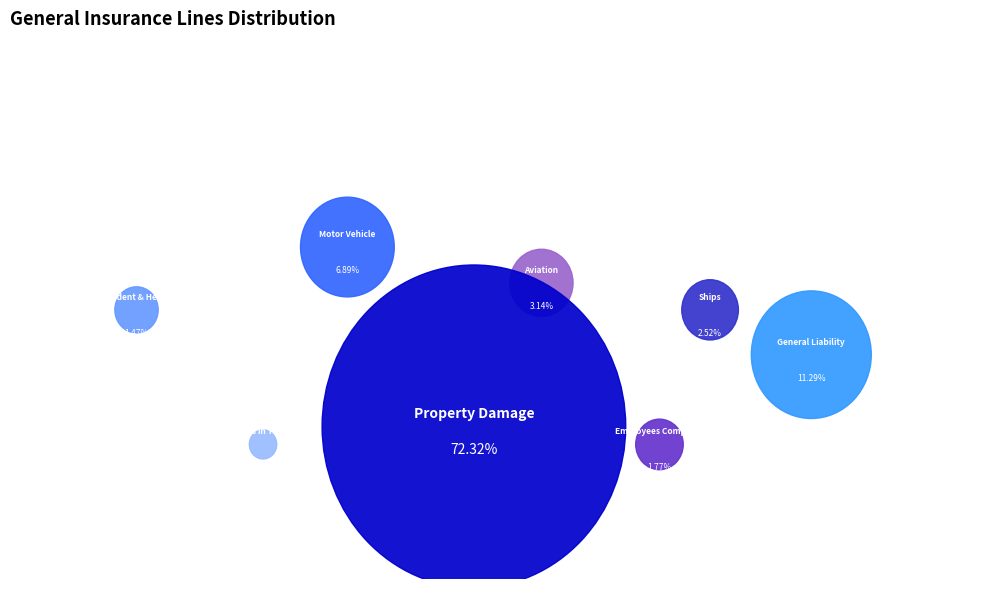

Which slice is the largest?

Property Damage